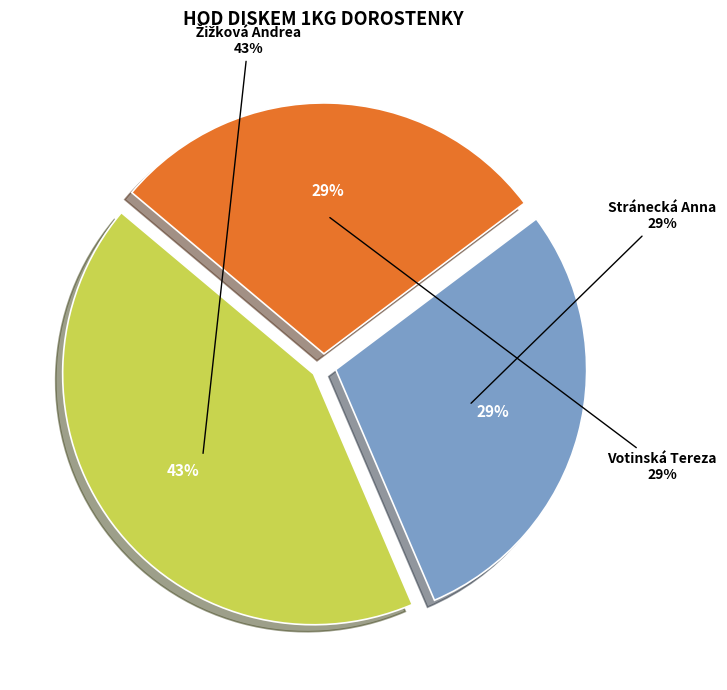

To the nearest percent, what portion does Žižková Andrea represent?

43%